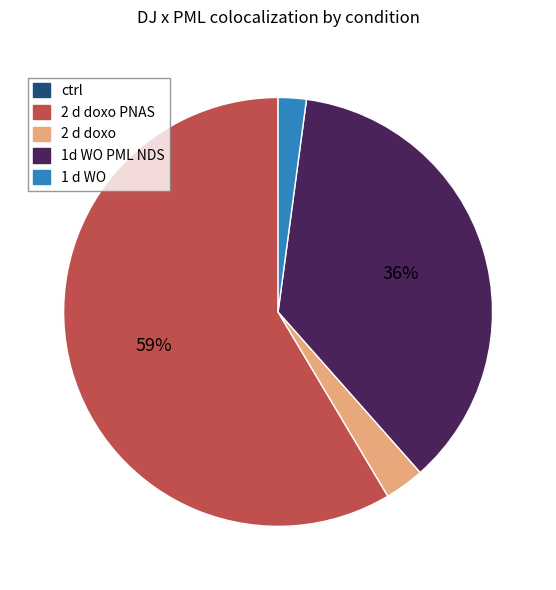

Which category accounts for the majority?

2 d doxo PNAS